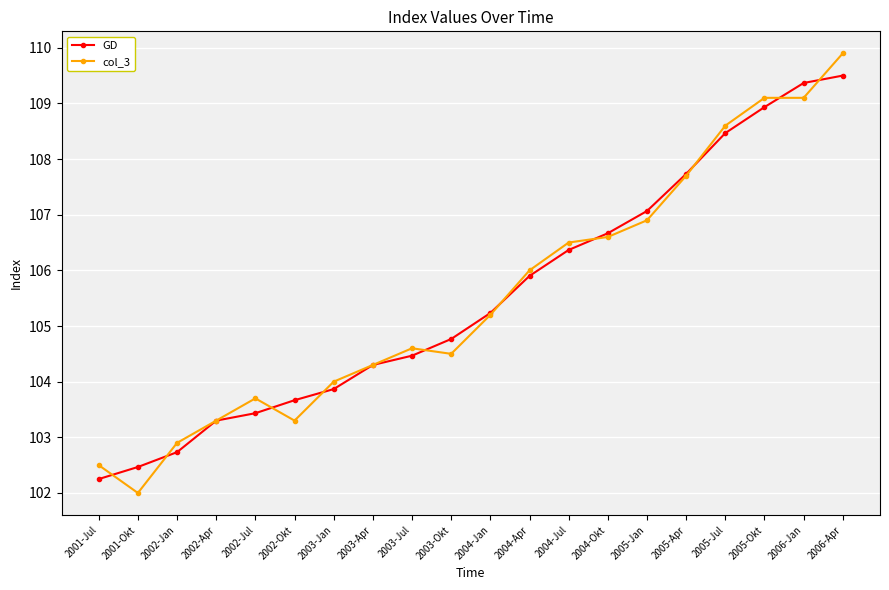

True or false: GD has a value of 106.7 at 2004-Okt.

True